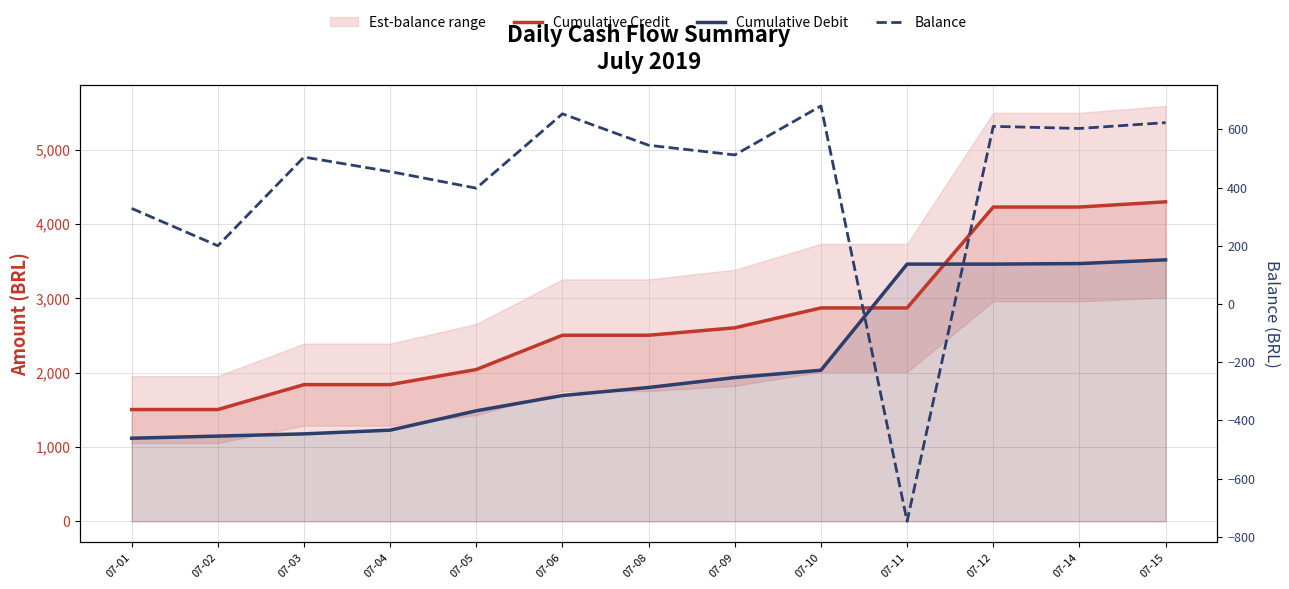

The Cumulative Debit series shows 3459.0 at 07-11. True or false?

True